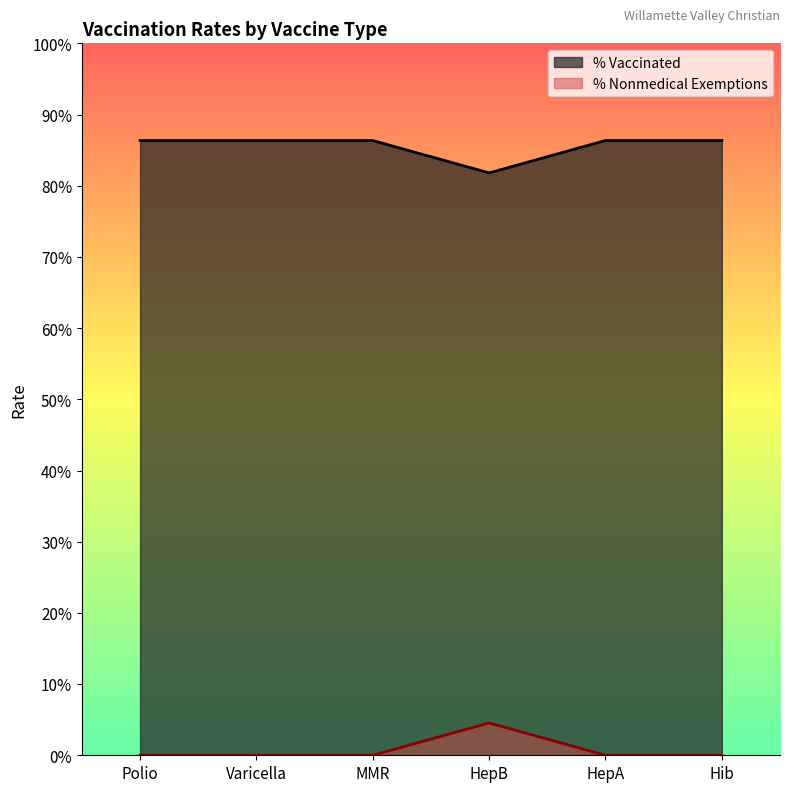

Does the chart display data point markers on the line(s)?

No